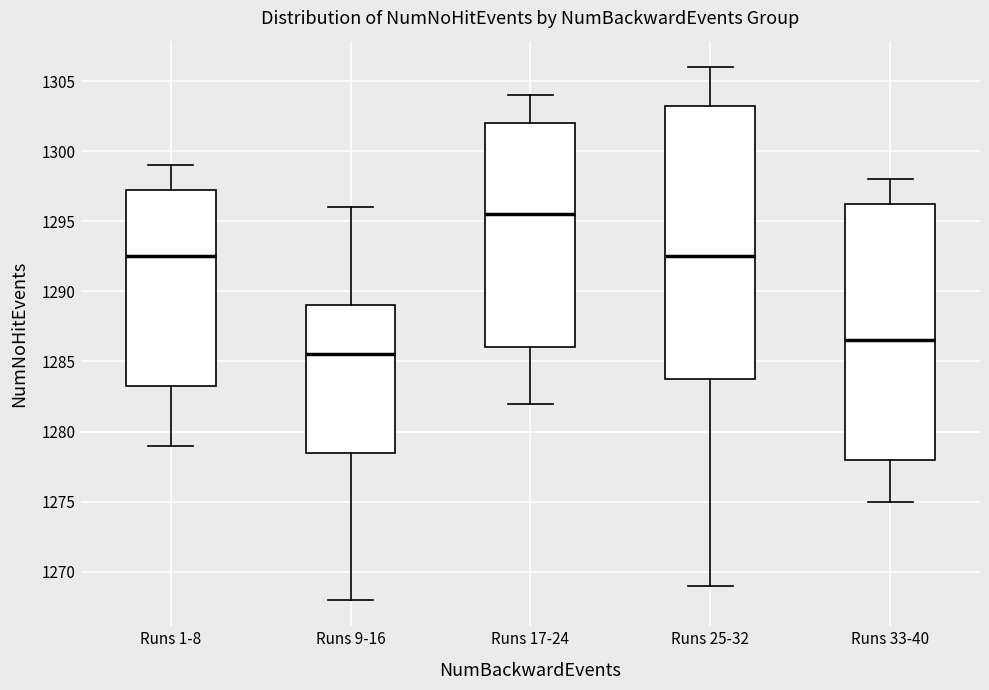

Reading left to right, read every box against the y-axis: the position of its median line, the range the box covers, and the ends of its whiskers. The values are not printed on the chart, so give them approximately, as read against the axis.

Runs 1-8: median 1292.5, box 1283.5 to 1297.5, whiskers 1279.0 to 1299.0
Runs 9-16: median 1285.5, box 1278.5 to 1289.0, whiskers 1268.0 to 1296.0
Runs 17-24: median 1295.5, box 1286.0 to 1302.0, whiskers 1282.0 to 1304.0
Runs 25-32: median 1292.5, box 1284.0 to 1303.5, whiskers 1269.0 to 1306.0
Runs 33-40: median 1286.5, box 1278.0 to 1296.5, whiskers 1275.0 to 1298.0